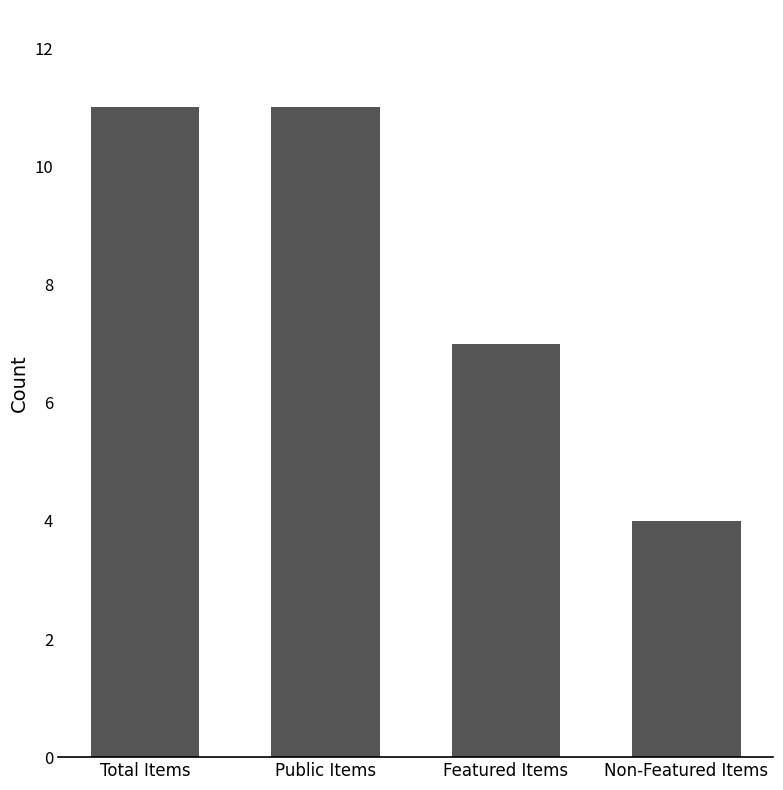

How many values are below 11?

2